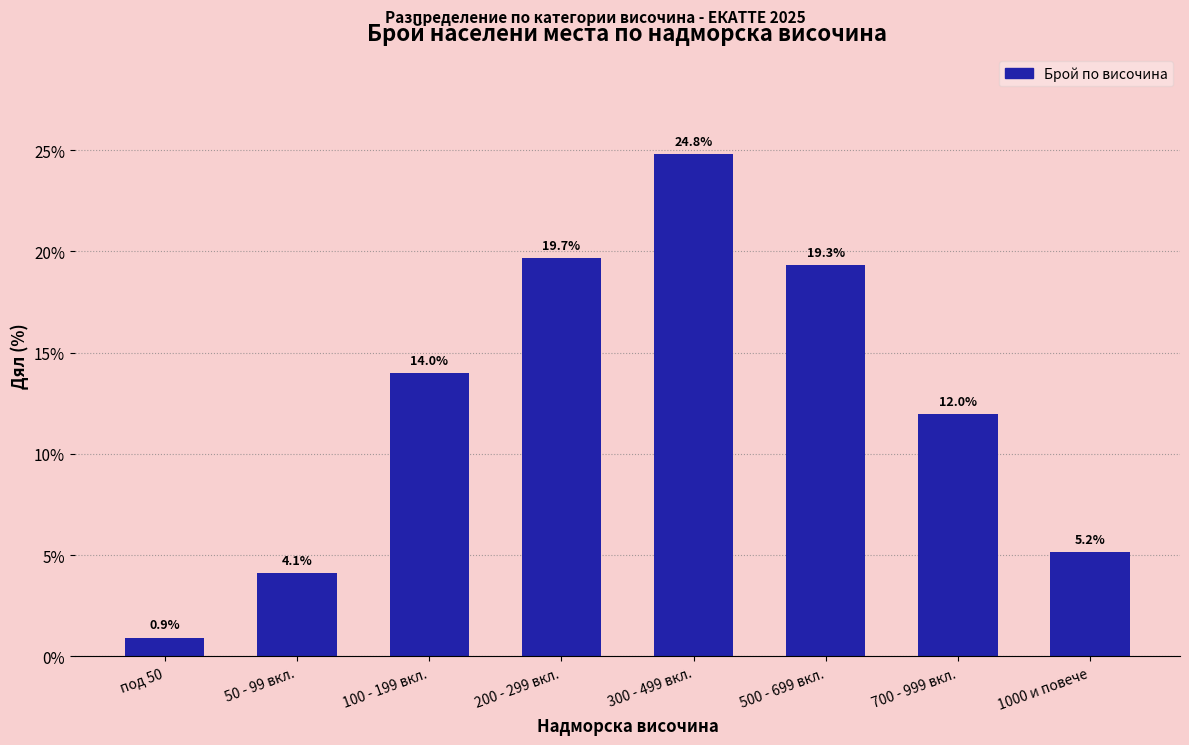

The value at 1000 и повече is 2.6. True or false?

False